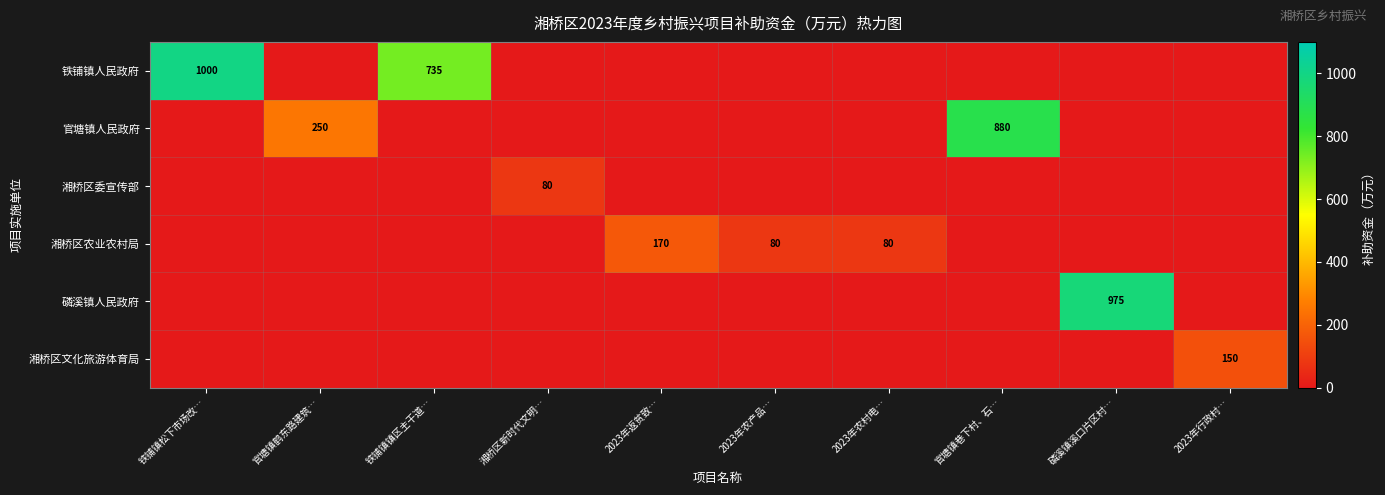

What is the spread (max minus min) of values at 铁铺镇镇区主干道…?

735